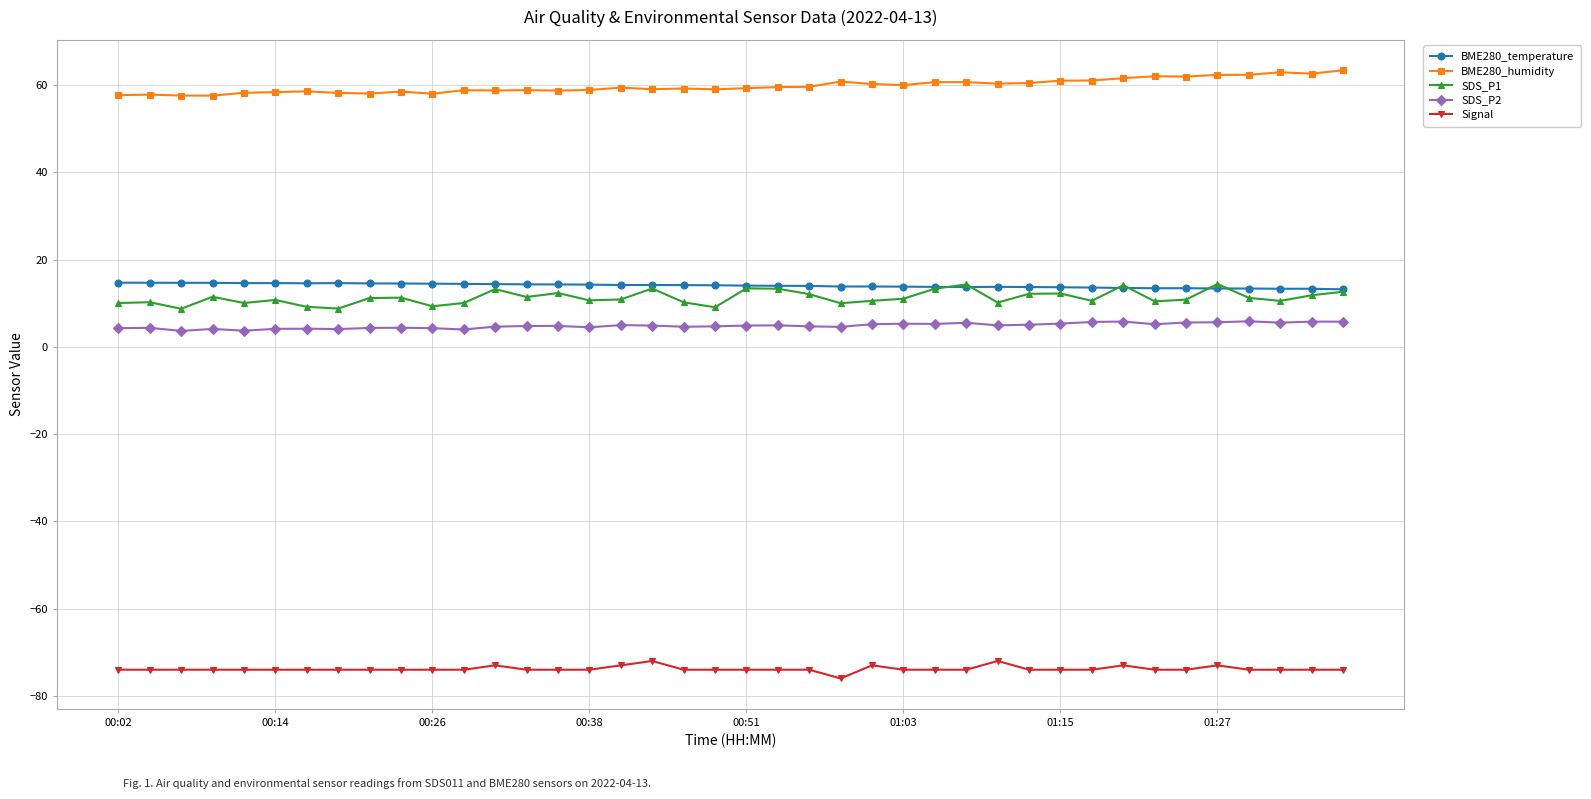

In SDS_P1, how many points are lower than both neighbors (excluding endpoints)?

12